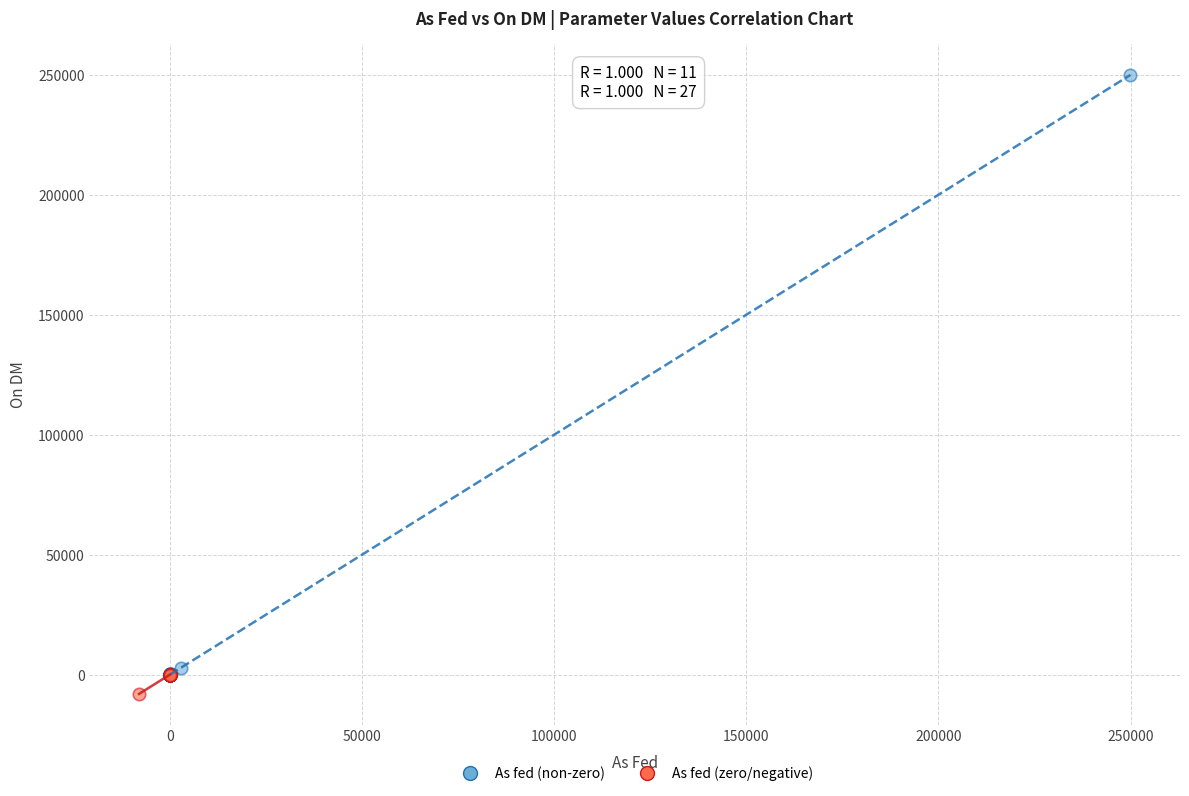

Which series reaches the maximum Y coordinate?

As fed (non-zero)